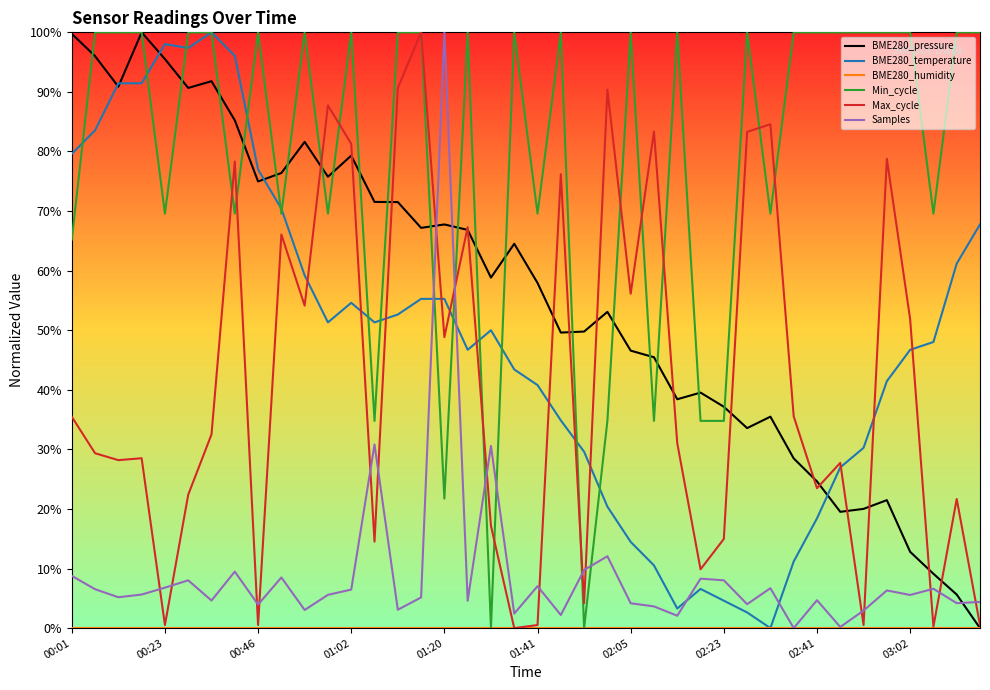

How many times do Min_cycle and Samples cross each other?

6